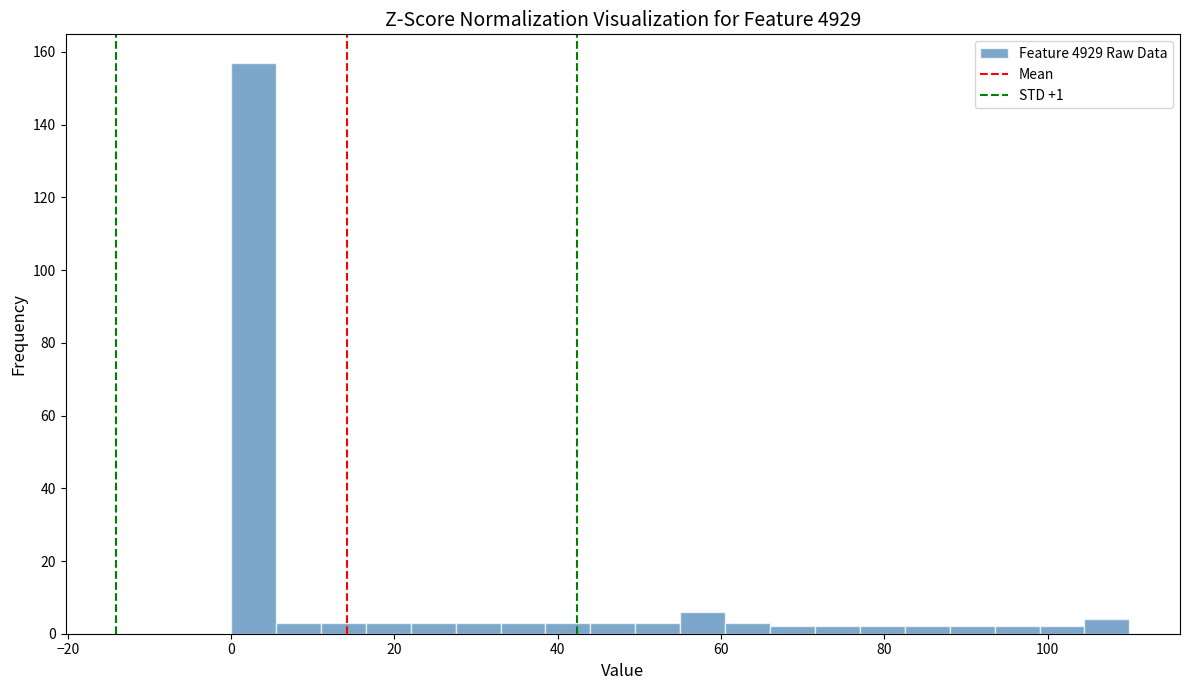

Read against the x-axis, roughly where is the centre of the tallest bar?

2